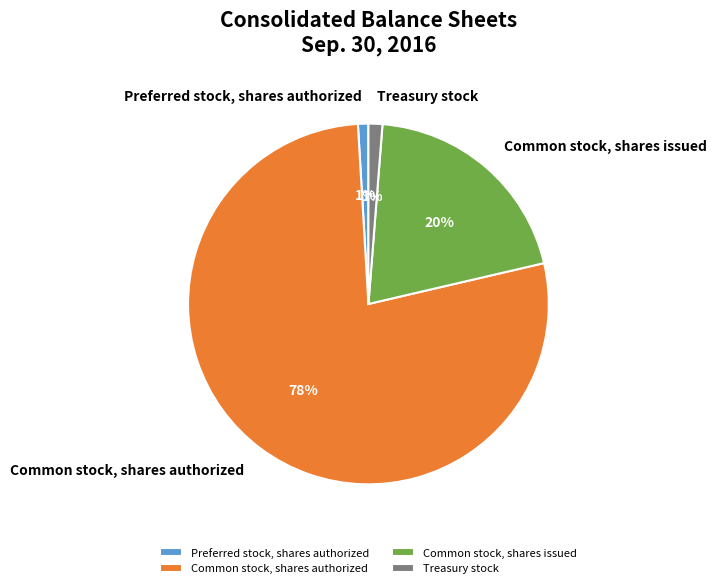

Is the sum of Common stock, shares issued and Preferred stock, shares authorized greater than half?

No